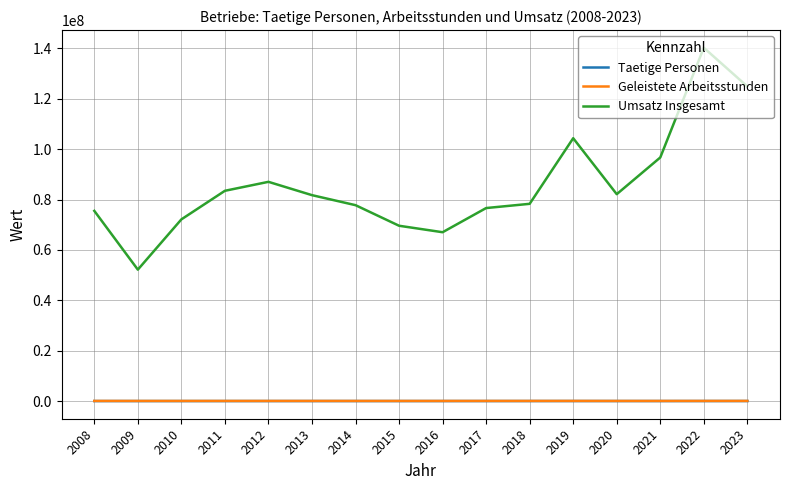

What is the difference between the second highest and second lowest values in the Geleistete Arbeitsstunden series?

10222.4